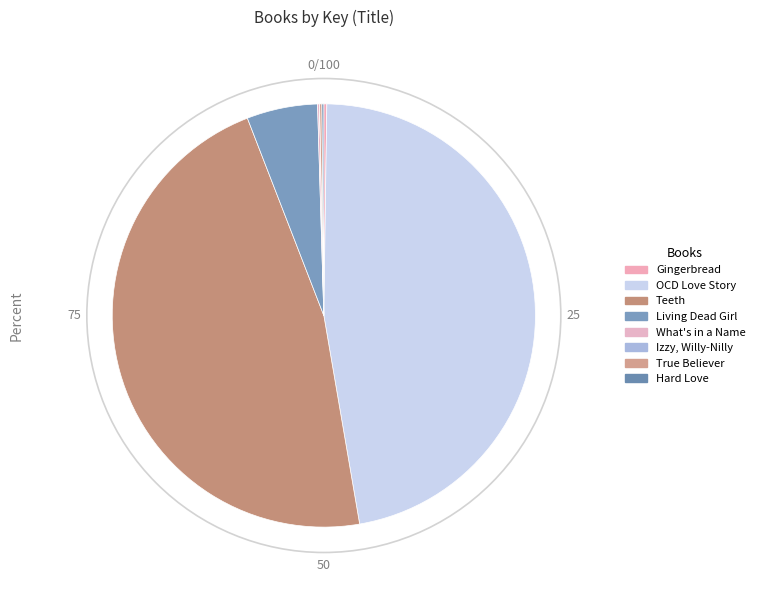

Does Hard Love account for over 50% of the chart?

No